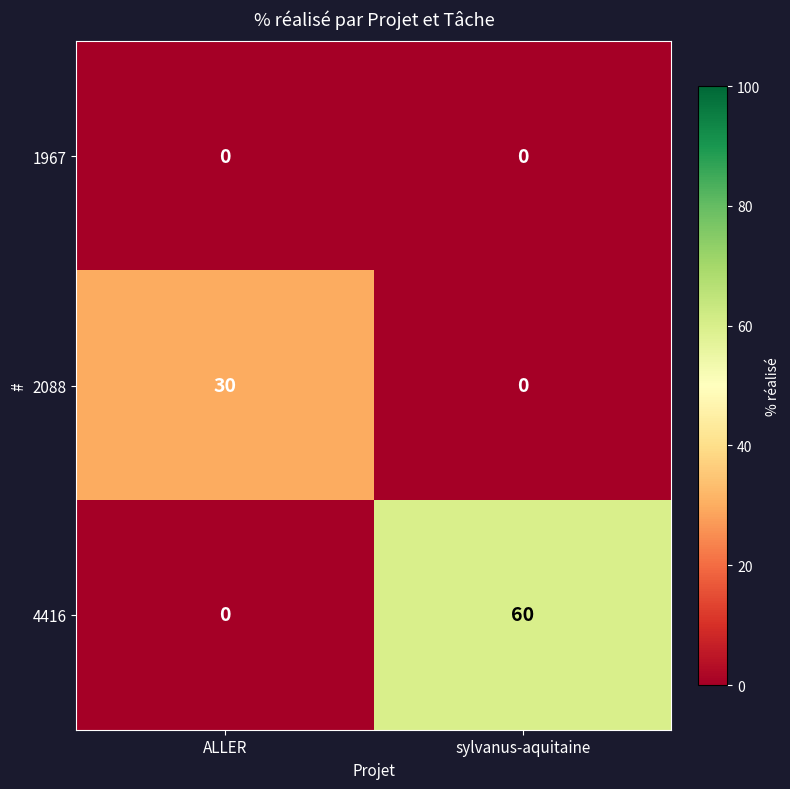

What is the maximum value shown in the chart?

60